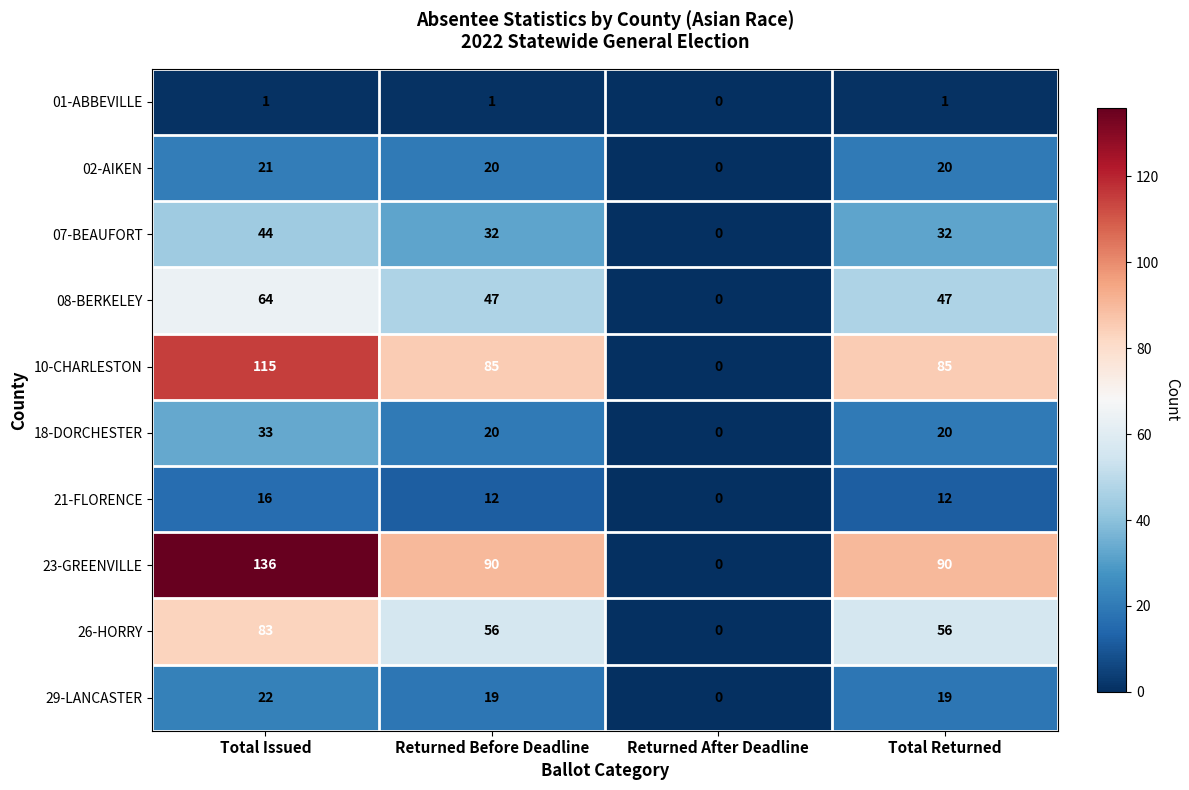

What is the highest value of the 29-LANCASTER series?

22